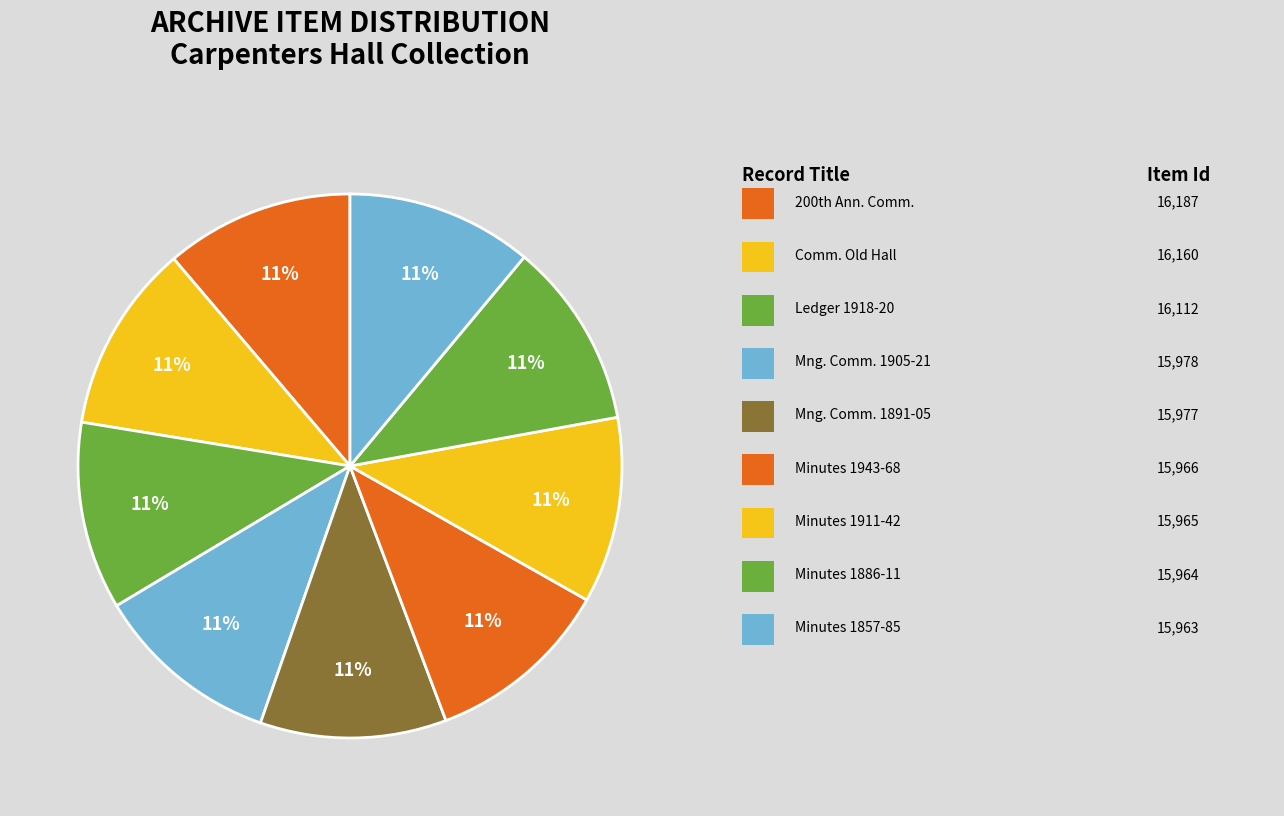

Rank the categories by value from lowest to highest.

Minutes 1857-1885, Minutes 1886-1911, Minutes 1911-1942, Minutes 1943-1968, Managing Committee Minutes 1891-1905, Managing Committee Minutes 1905-1921, Ledger 1918-1920, Committee on Old Hall Minutes, 200th Anniversary Committee Minutes